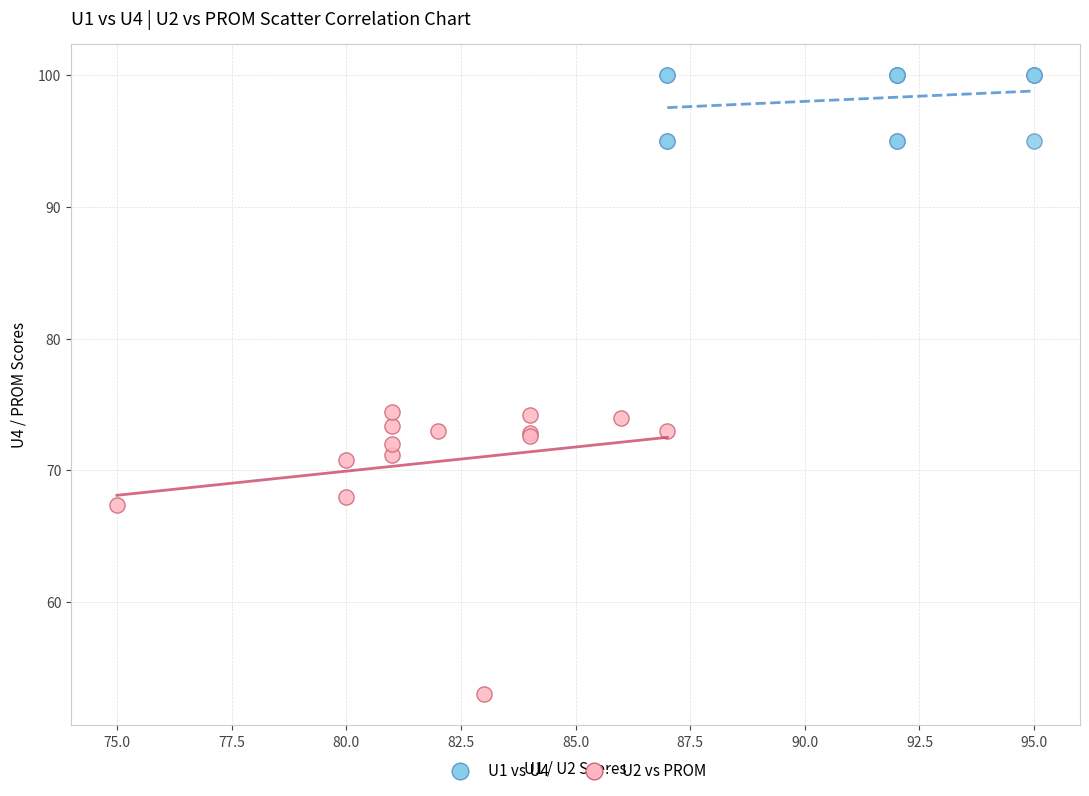

Which series has the widest spread of Y values?

U2 vs PROM